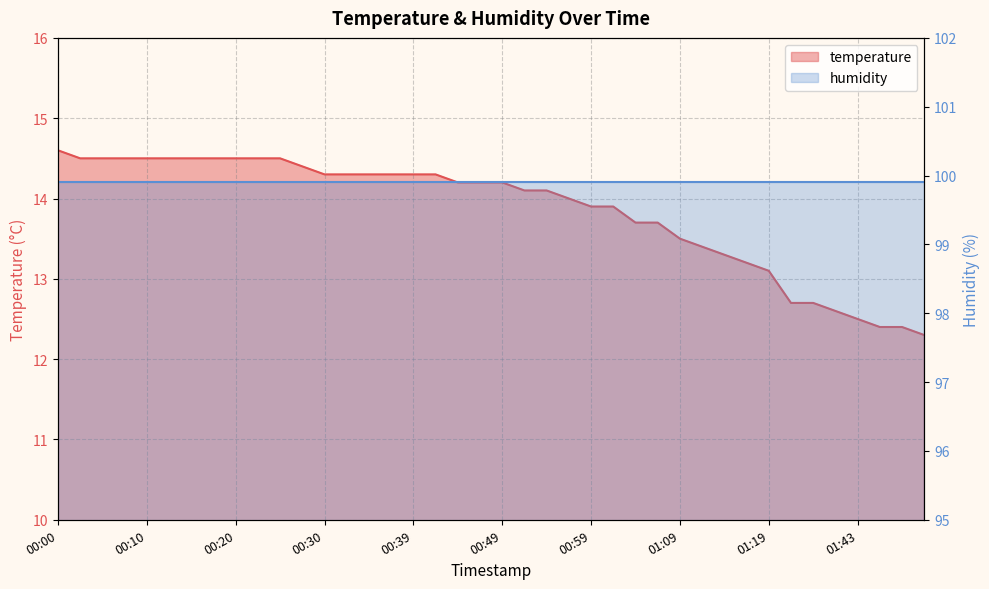

What is the label of the 10th point from the left?

00:22